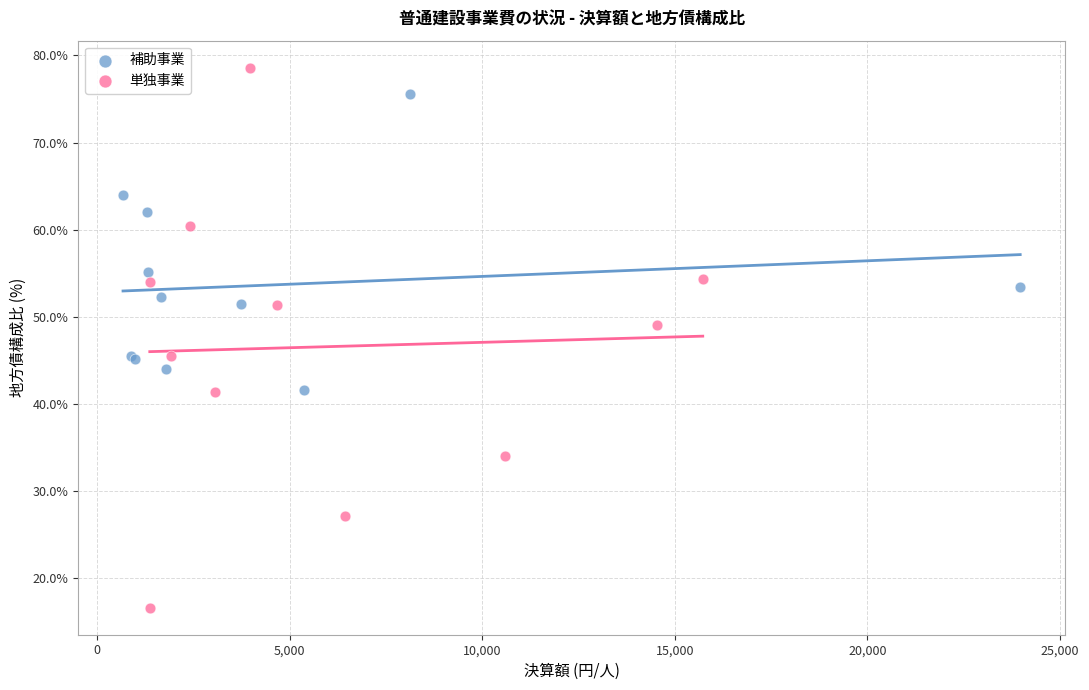

What are all the series names shown in the legend?

補助事業, 単独事業